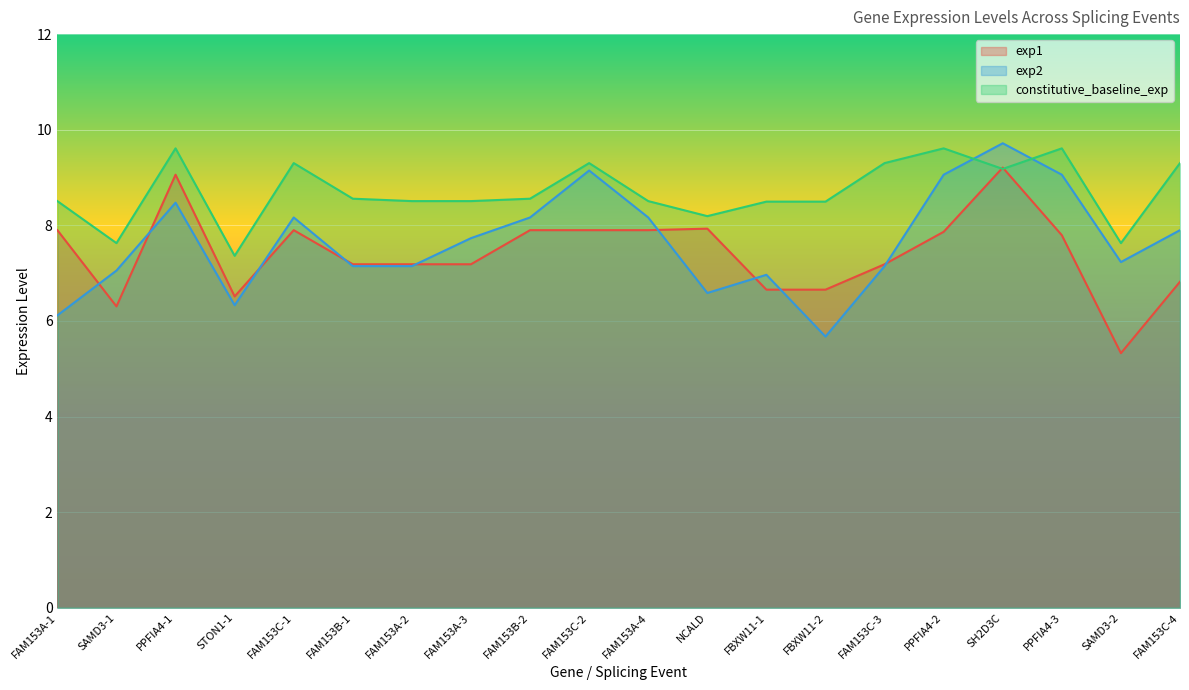

Between NCALD and PPFIA4-3, which series saw the biggest shift?

exp2